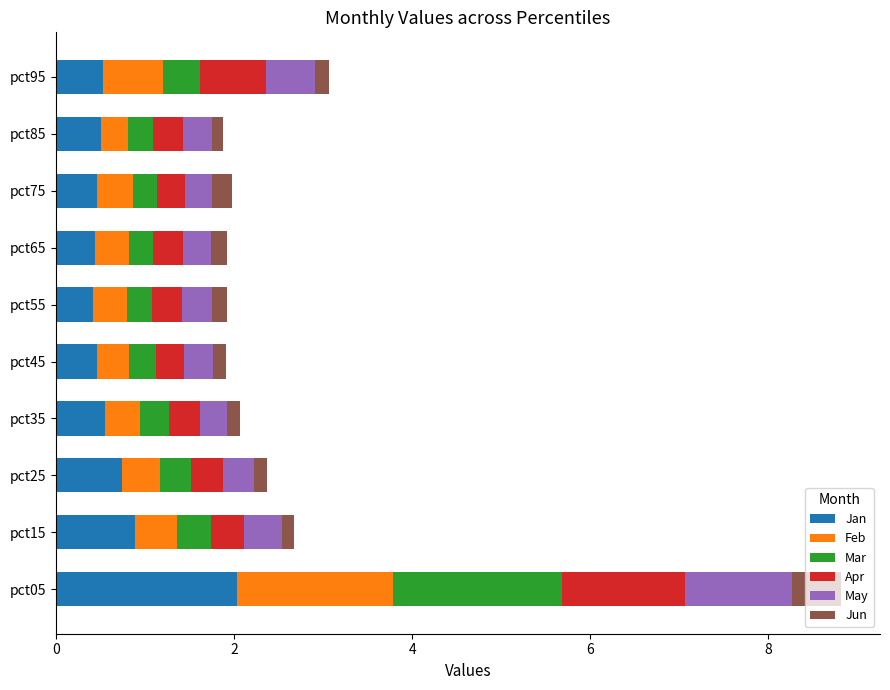

At which category is the sum across all series the highest?

pct05